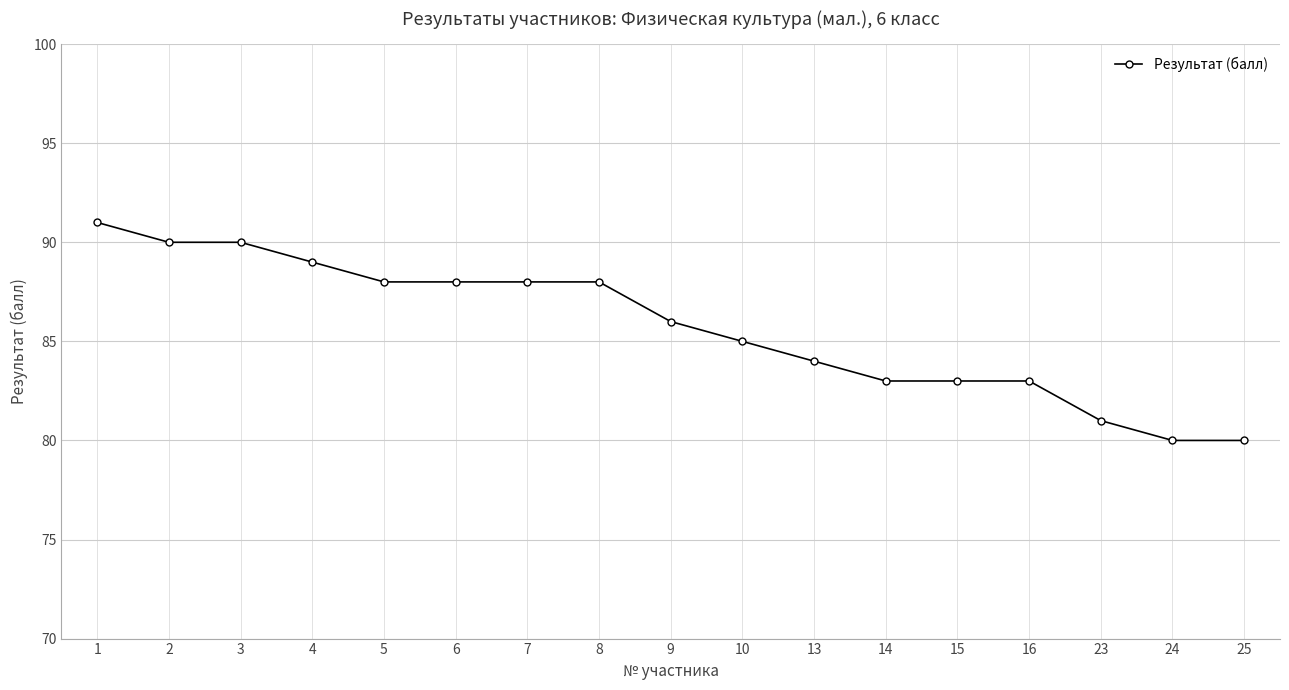

What is the maximum value shown in the chart?

91